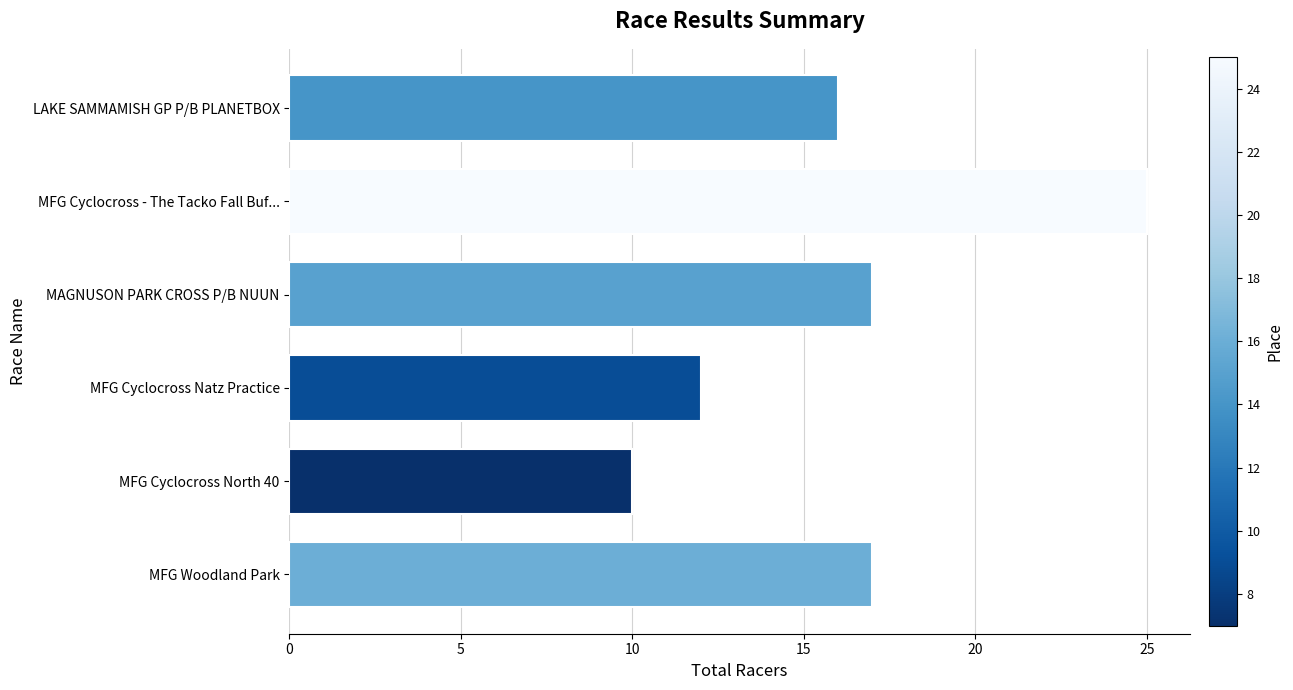

What is the sum of all values?

97